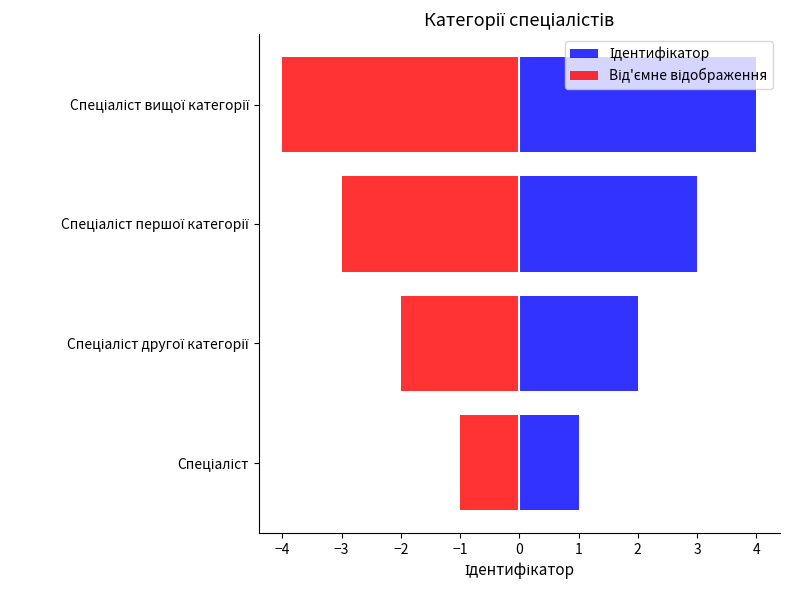

Count the Від'ємне відображення values in the range -3 to -1.

3